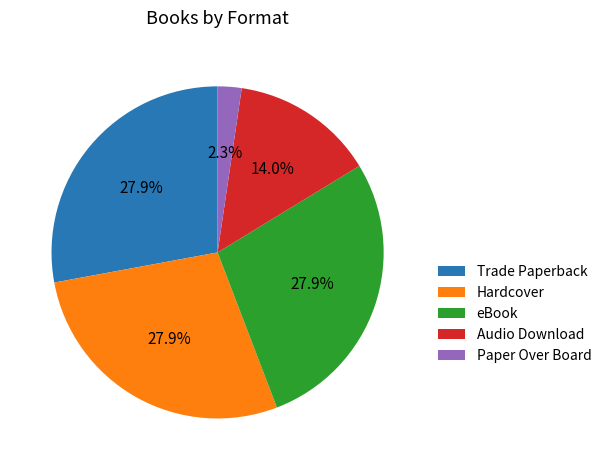

Combined, what portion of the pie is Audio Download and eBook?

41.9%